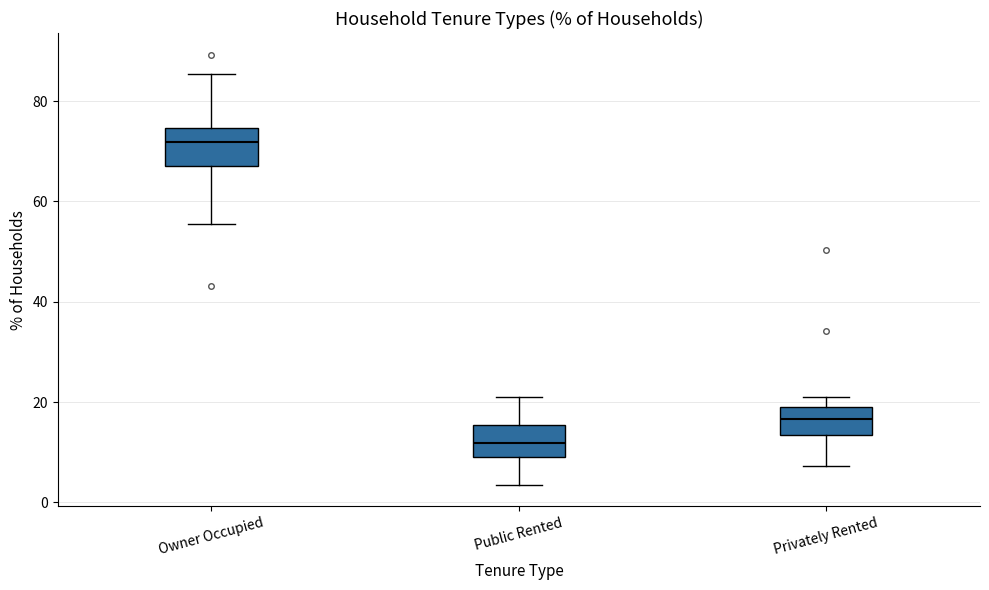

Which box's median line is the highest?

Owner Occupied